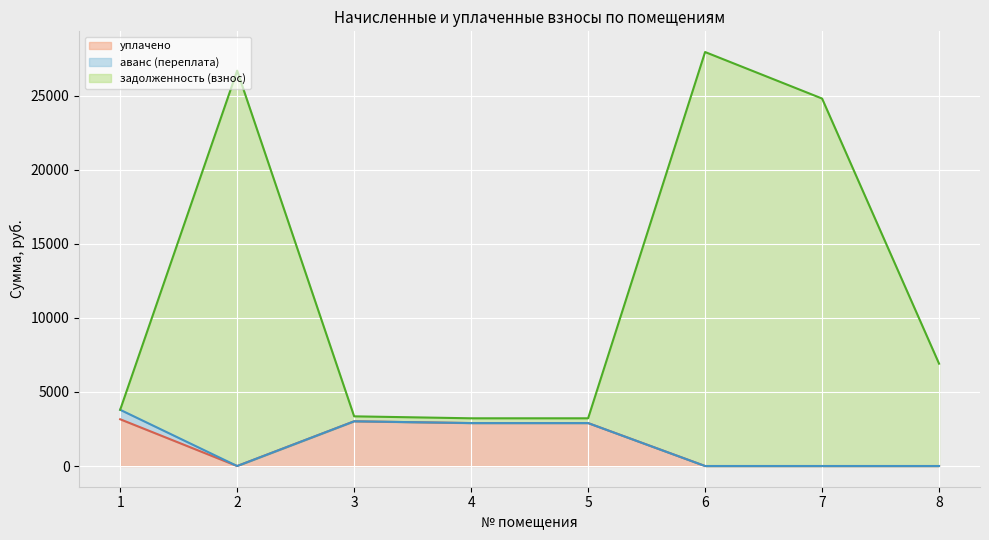

What value does the задолженность (взнос) series have at 4?

3222.4